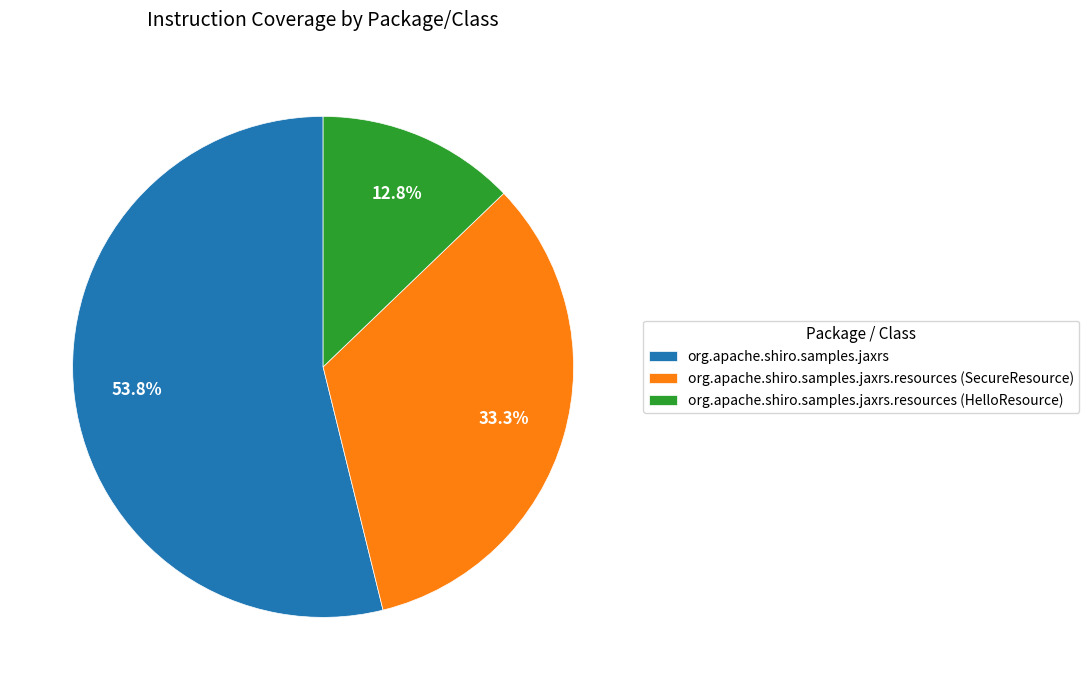

Is it true that org.apache.shiro.samples.jaxrs is 54% of the pie?

True